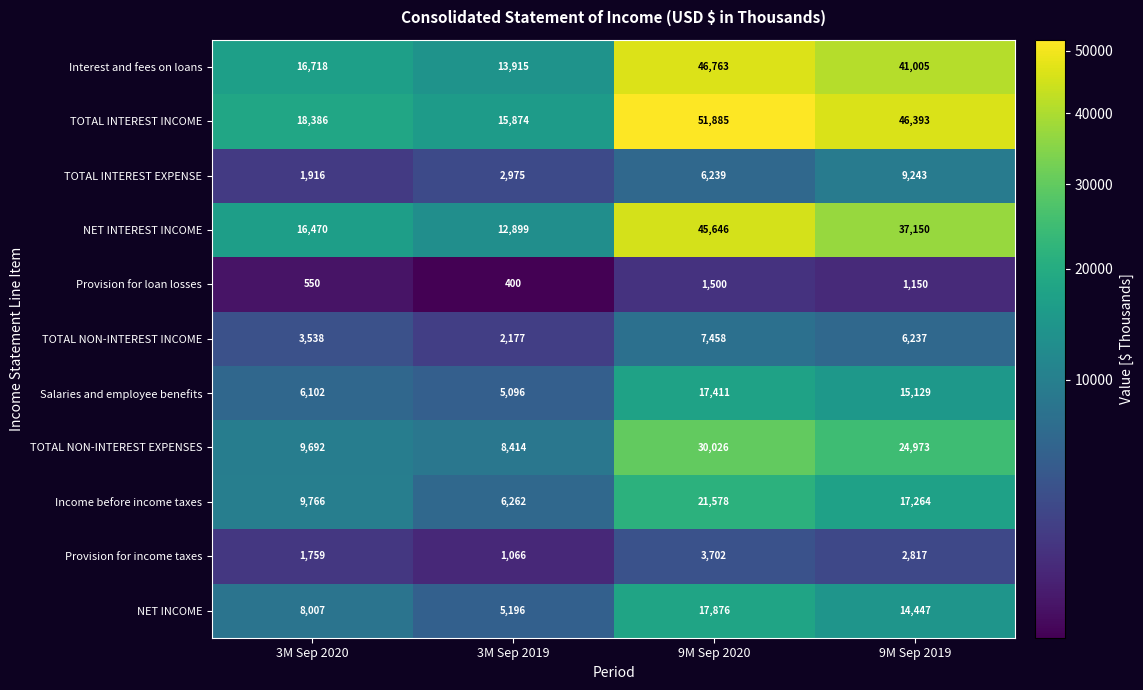

The value of Provision for income taxes at 3M Sep 2019 is 1066. True or false?

True